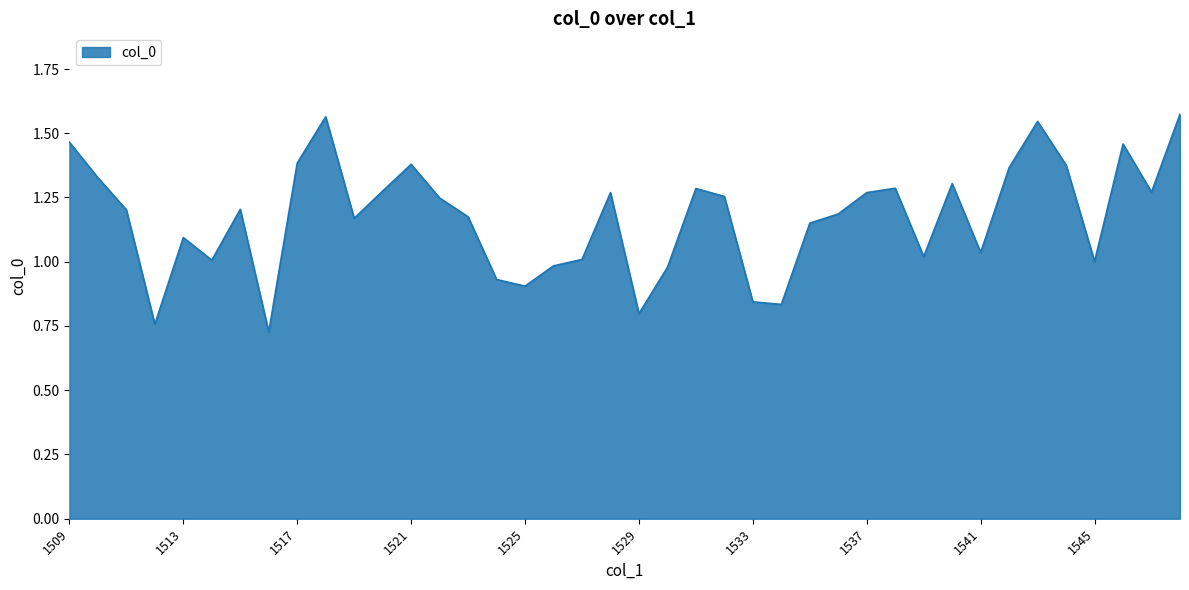

Does the chart have visible grid lines?

Yes